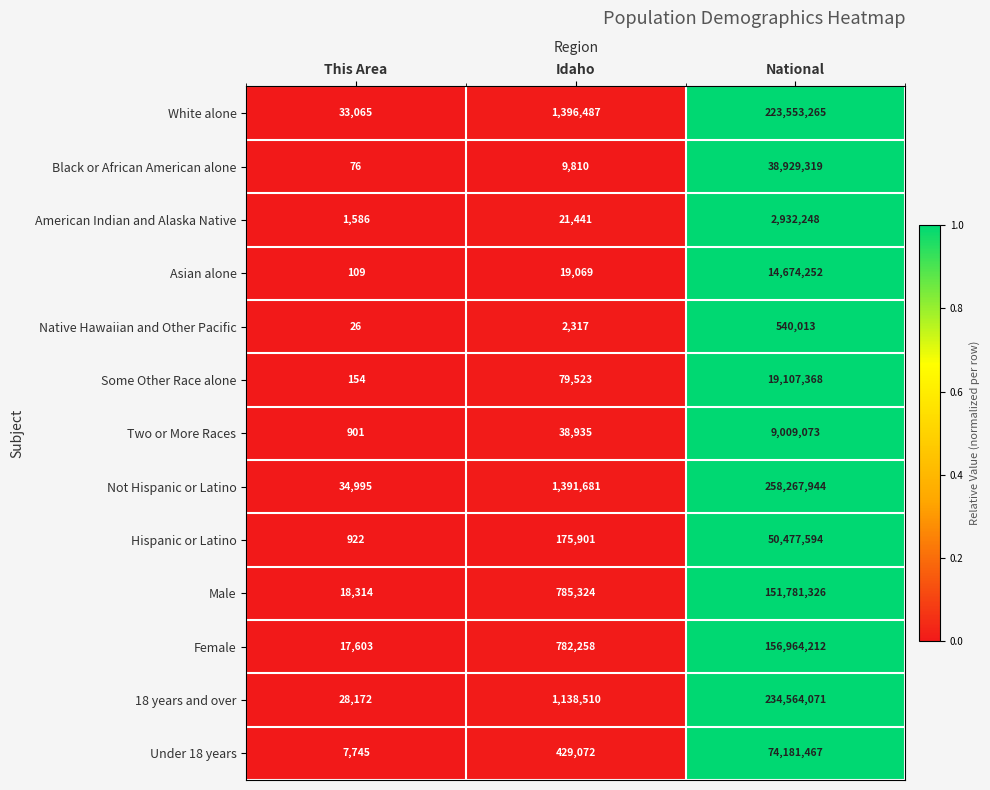

What is the sum of all Under 18 years values?

74618284